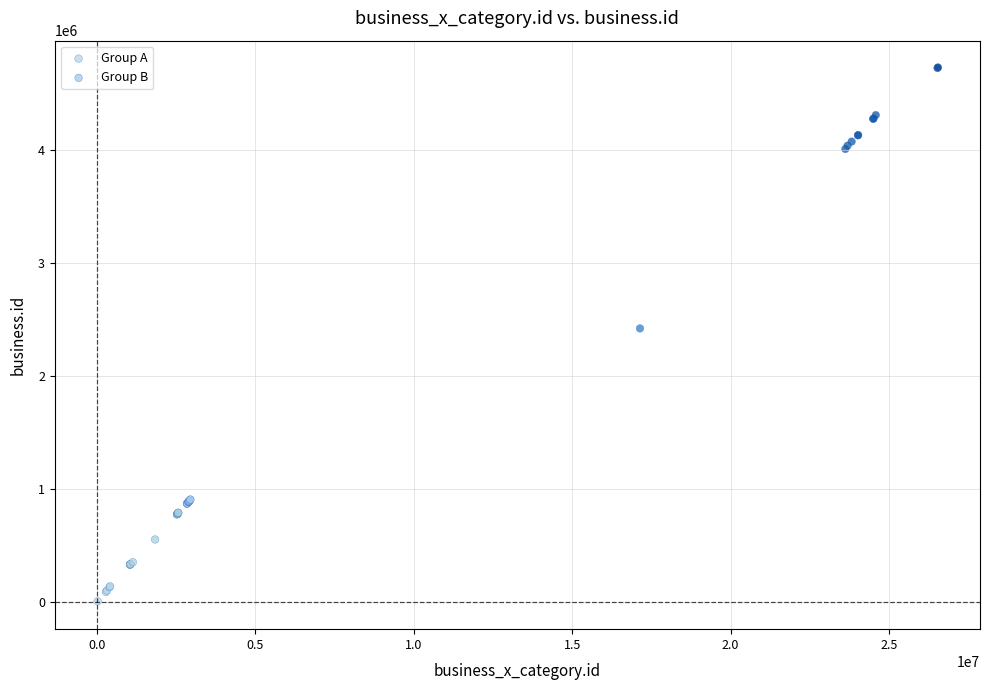

Which series reaches the minimum Y coordinate?

Group A